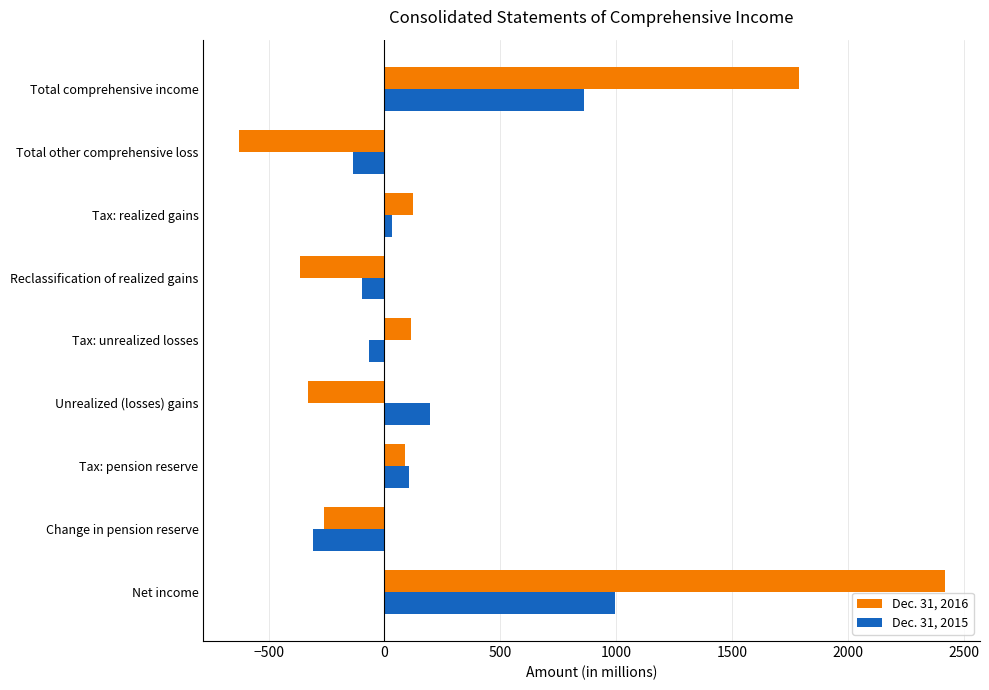

What is the sum of all Dec. 31, 2016 values?

2946